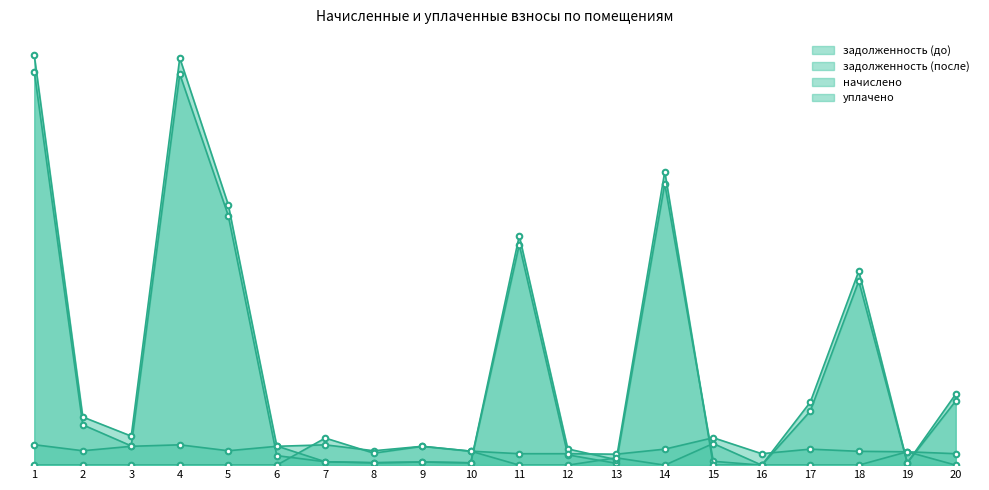

How many interior local valleys does the начислено series have?

5